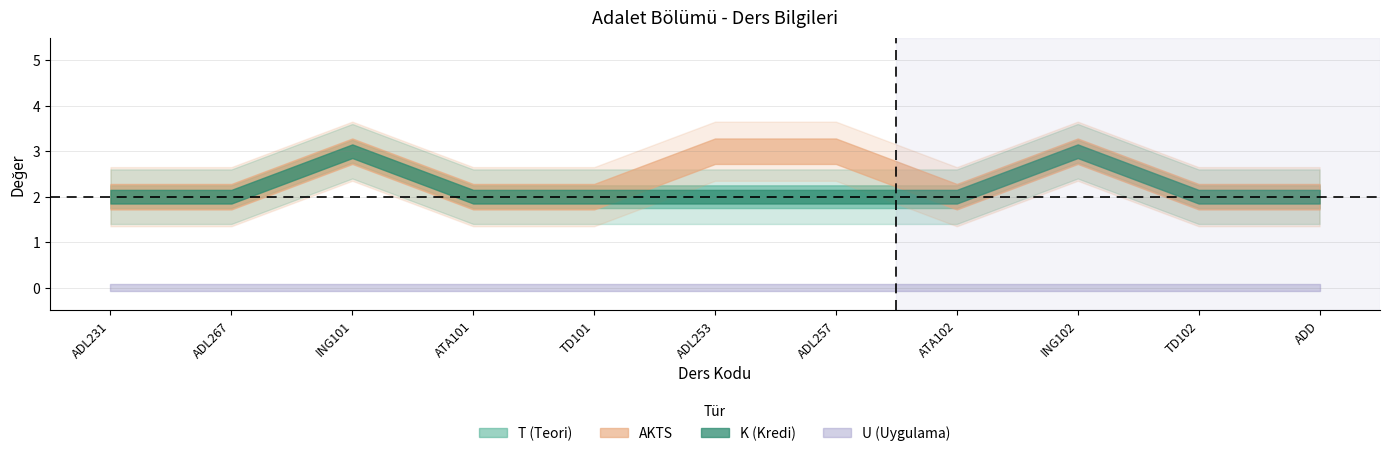

Rank the categories by U (Uygulama) value from lowest to highest.

ADL231, ADL267, ING101, ATA101, TD101, ADL253, ADL257, ATA102, ING102, TD102, ADD